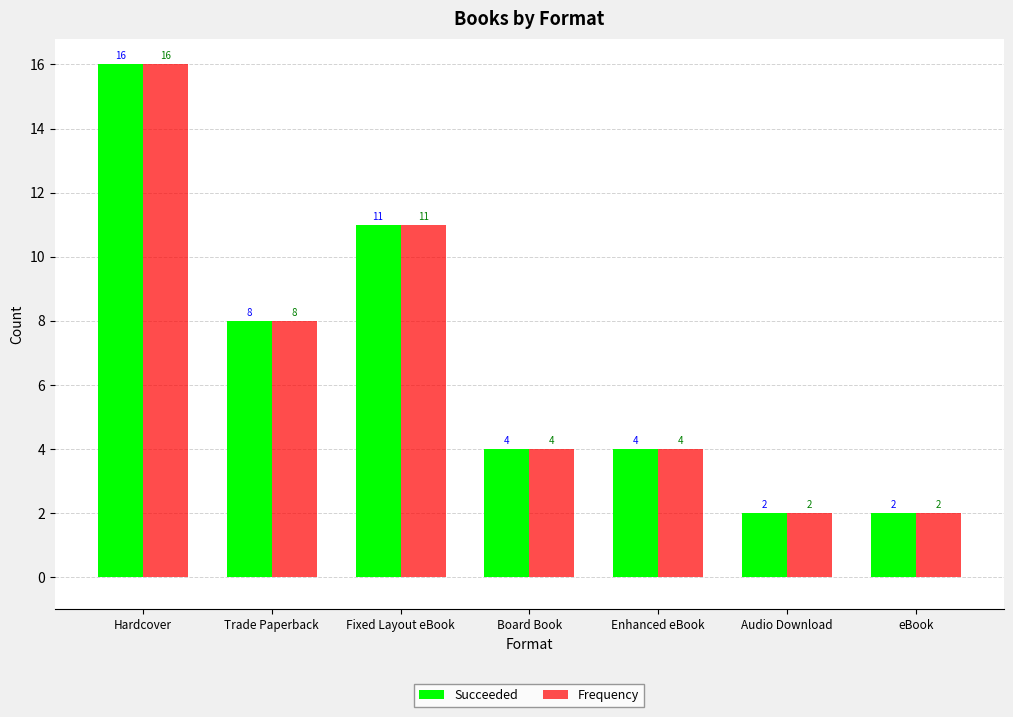

True or false: Frequency has a value of 7 at Board Book.

False